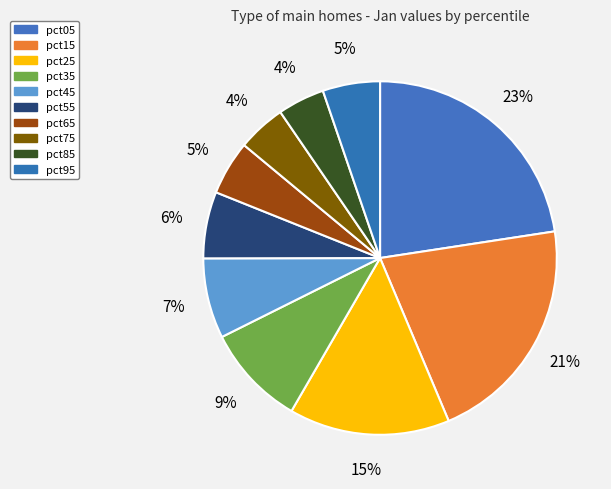

To the nearest percent, what is the difference between the pct65 and pct45 slice percentages?

2%